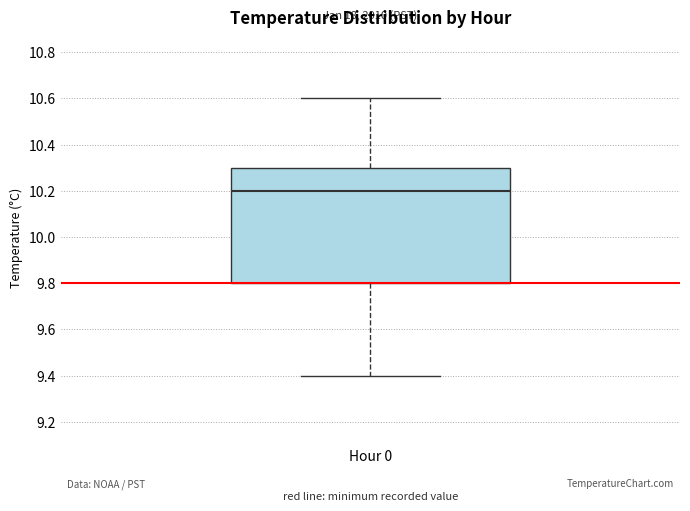

Where does the lower whisker of the box for Hour 0 end on the y-axis? The values are not printed on the chart, so give them approximately, as read against the axis.

9.4